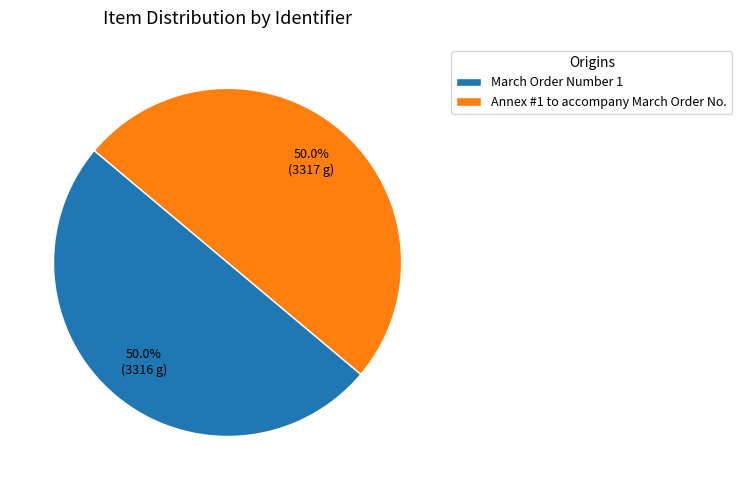

Approximately how many times larger is the value at Annex #1 to accompany March Order No. compared to March Order Number 1?

1.0